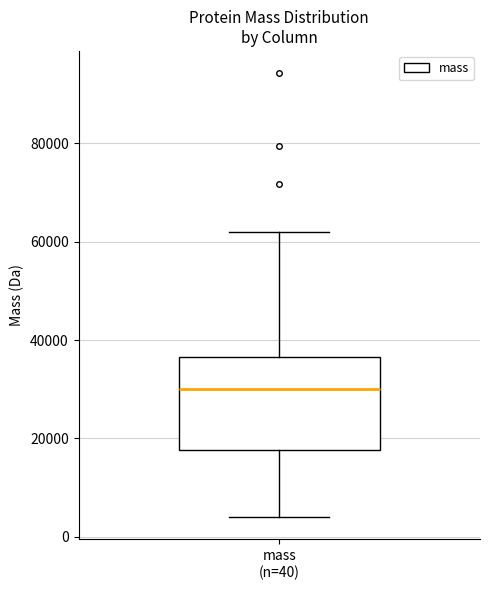

Transcribe this box plot: give where the median line is, the range the box spans, and where the two whiskers end, as read against the y-axis. The values are not printed on the chart, so give them approximately, as read against the axis.

median 30000, box 18000 to 36000, whiskers 4000 to 62000